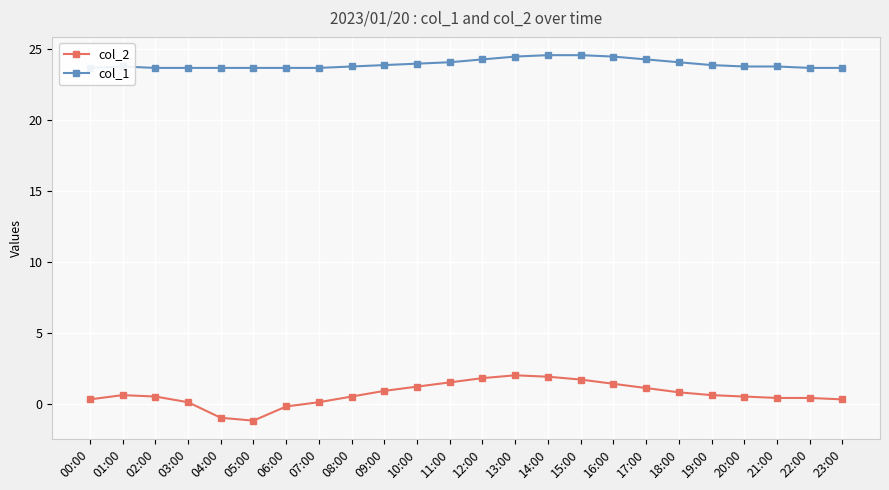

How many distinct data groups are displayed?

2